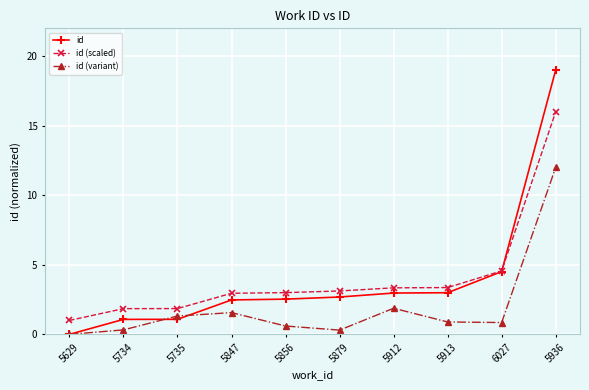

Which category has the highest value across all series?

5936